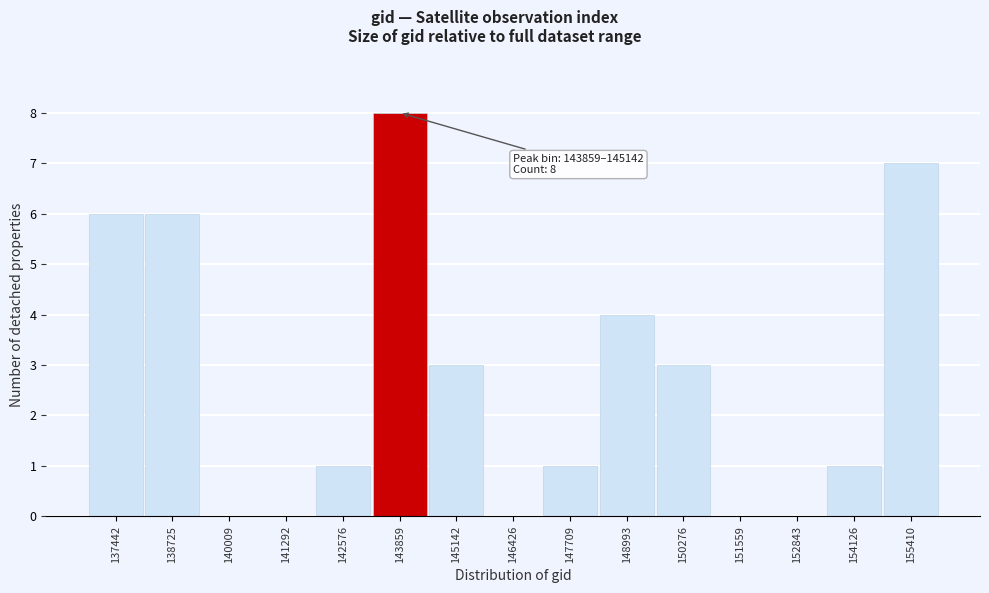

Reading right to left, list all the values displayed in this chart.

155410=7	154126=1	152843=0	151559=0	150276=3	148993=4	147709=1	146426=0	145142=3	143859=8	142576=1	141292=0	140009=0	138725=6	137442=6